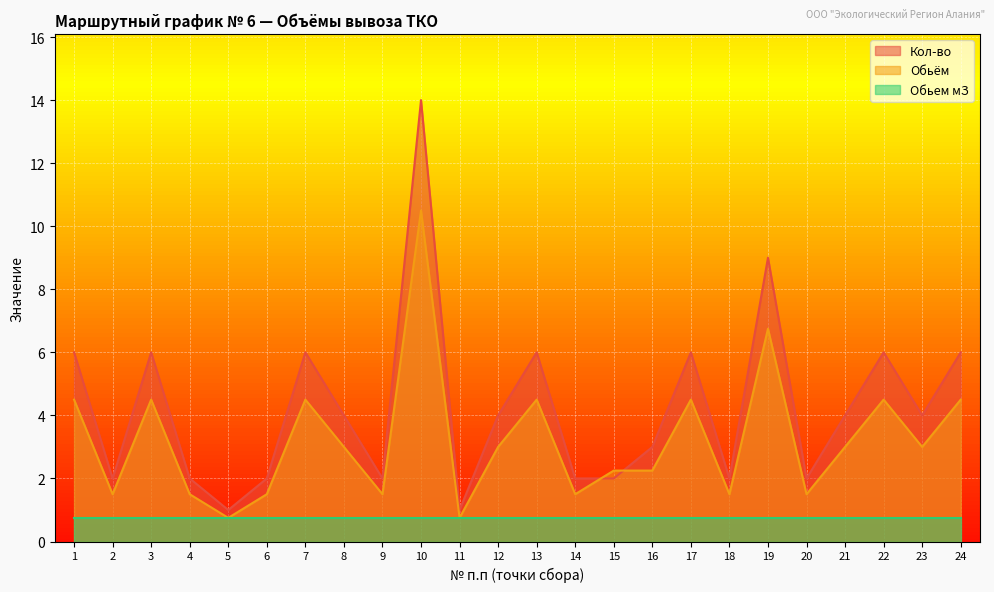

Which series has the largest range (max minus min)?

Кол-во